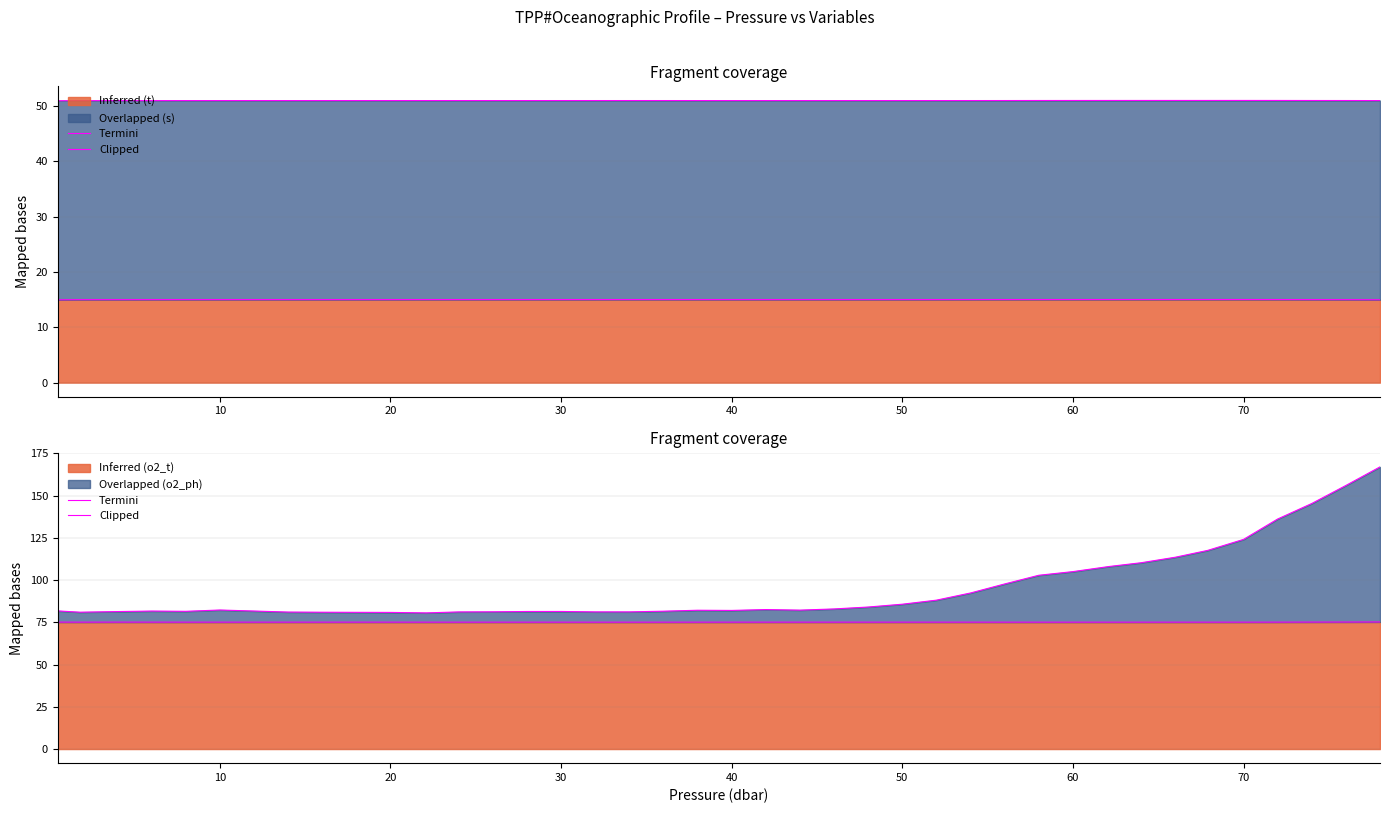

The termini_s series shows 32.8 at 20. True or false?

False